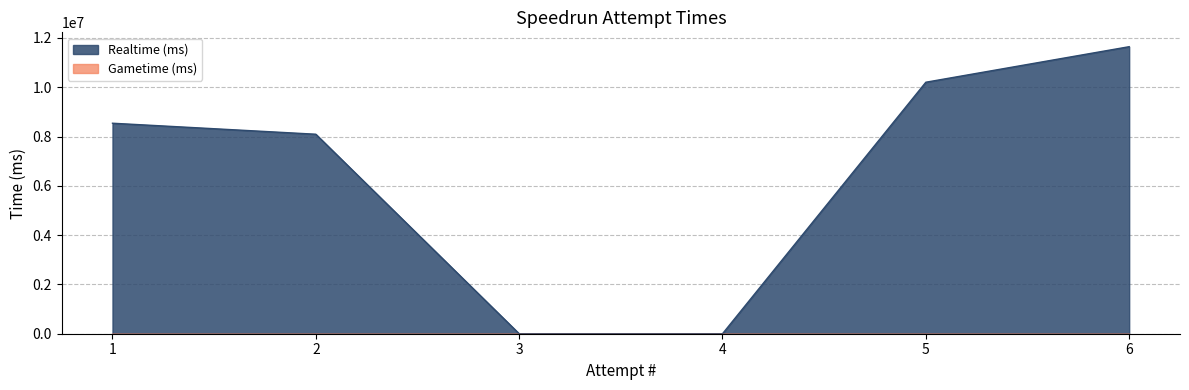

Does the chart display data point markers on the line(s)?

No